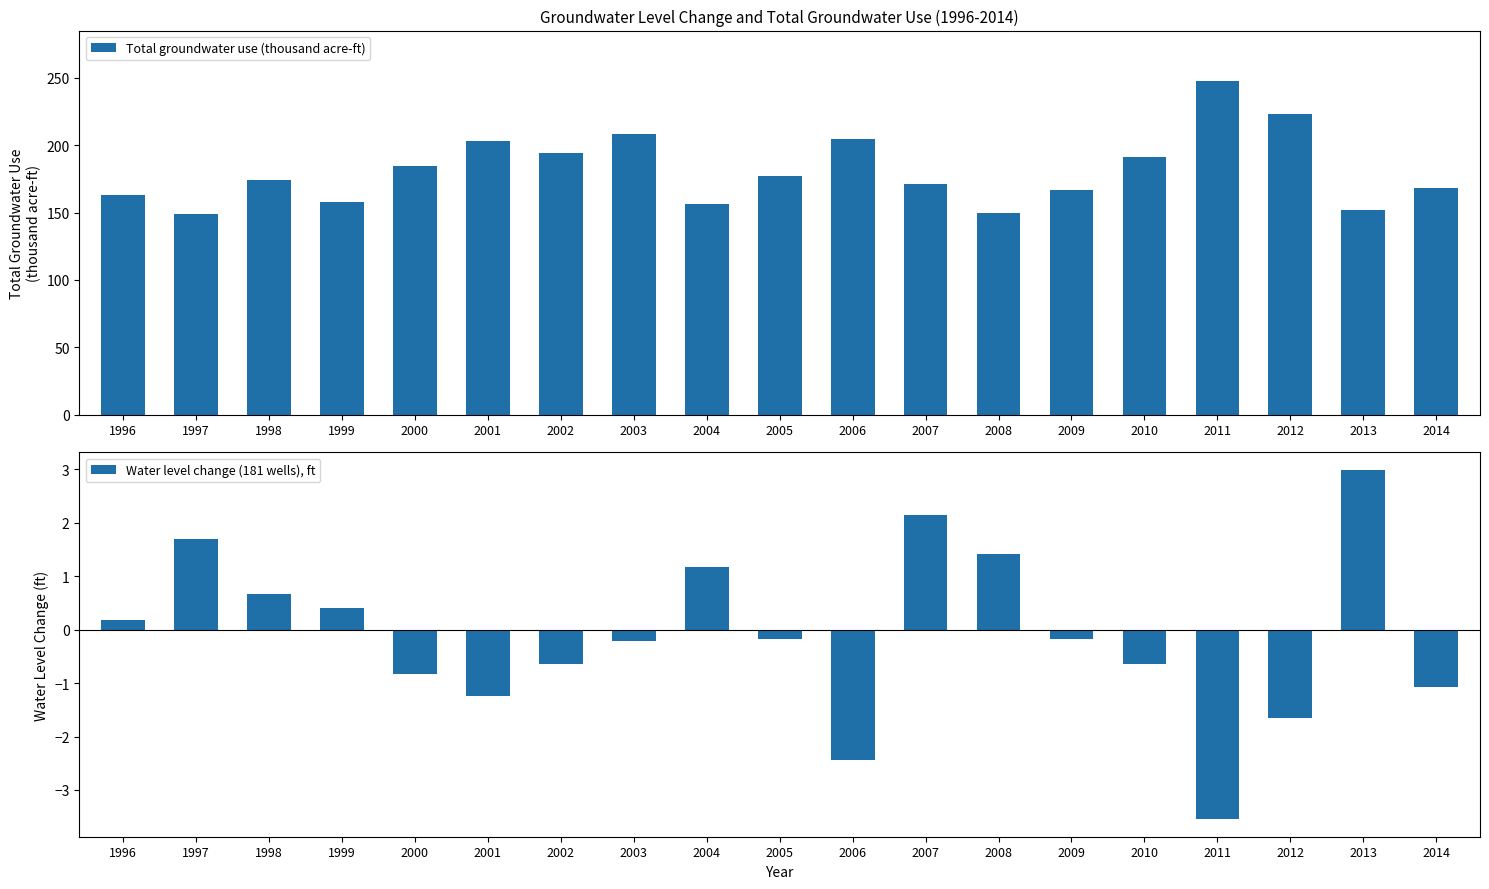

What is the total value across all series at 2013?

154.8